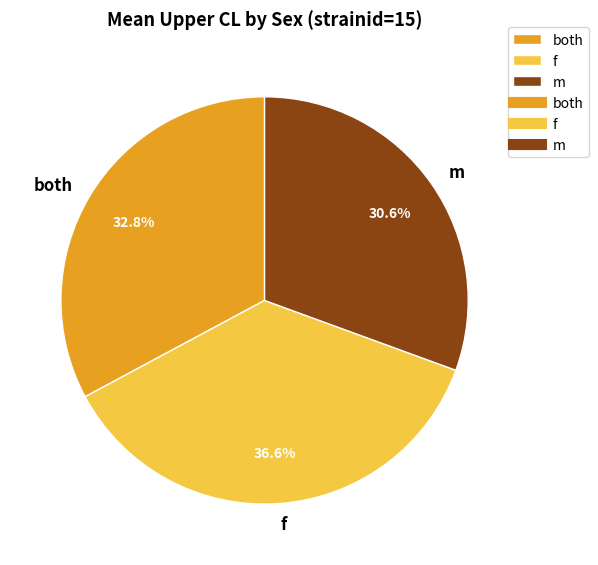

How many slices are in this pie chart?

3